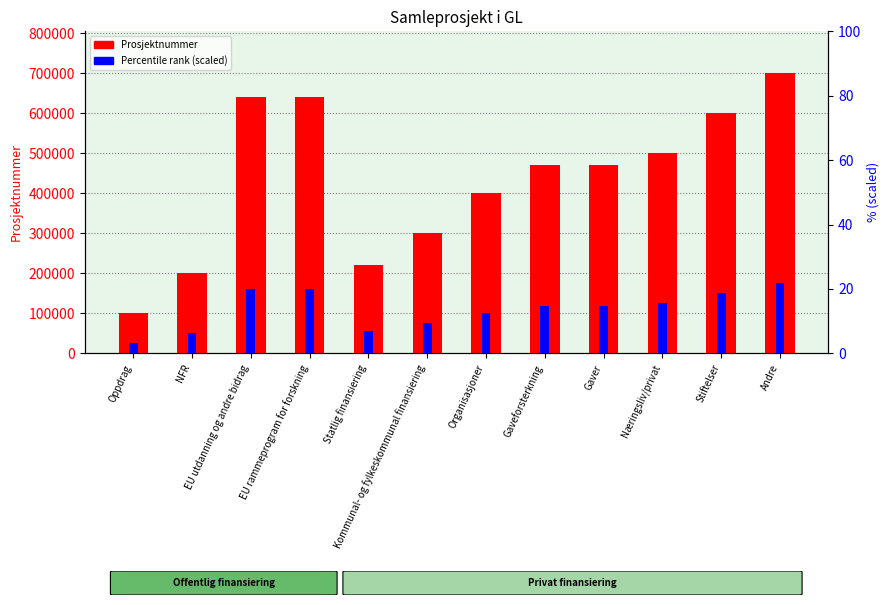

Which series has the largest total across all categories?

Prosjektnummer